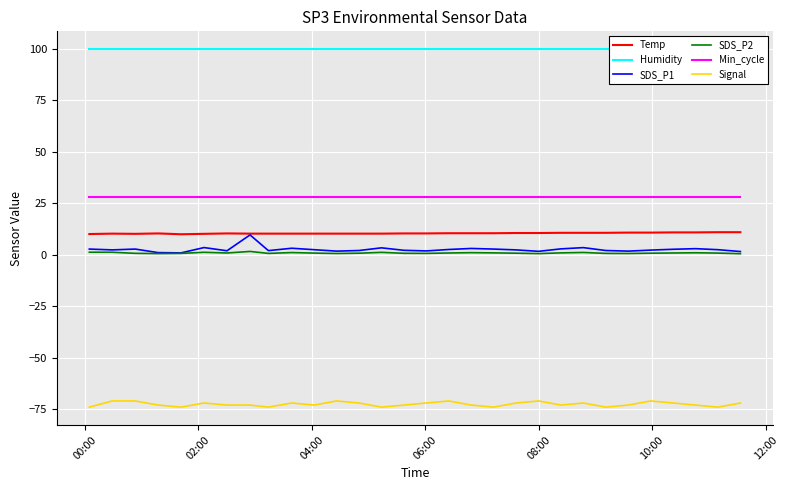

Which series has the largest total across all categories?

Humidity